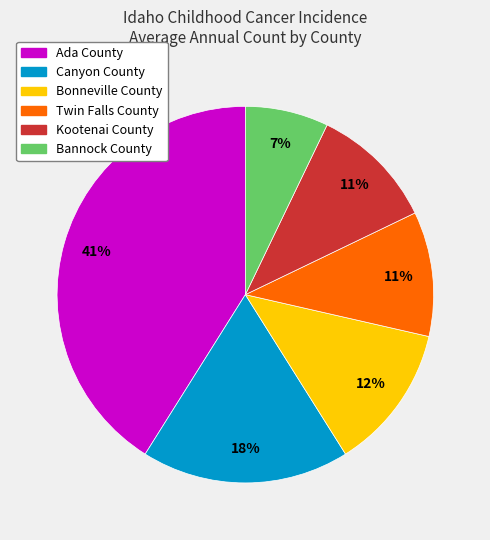

The Bannock County slice represents 7% of the pie. True or false?

True